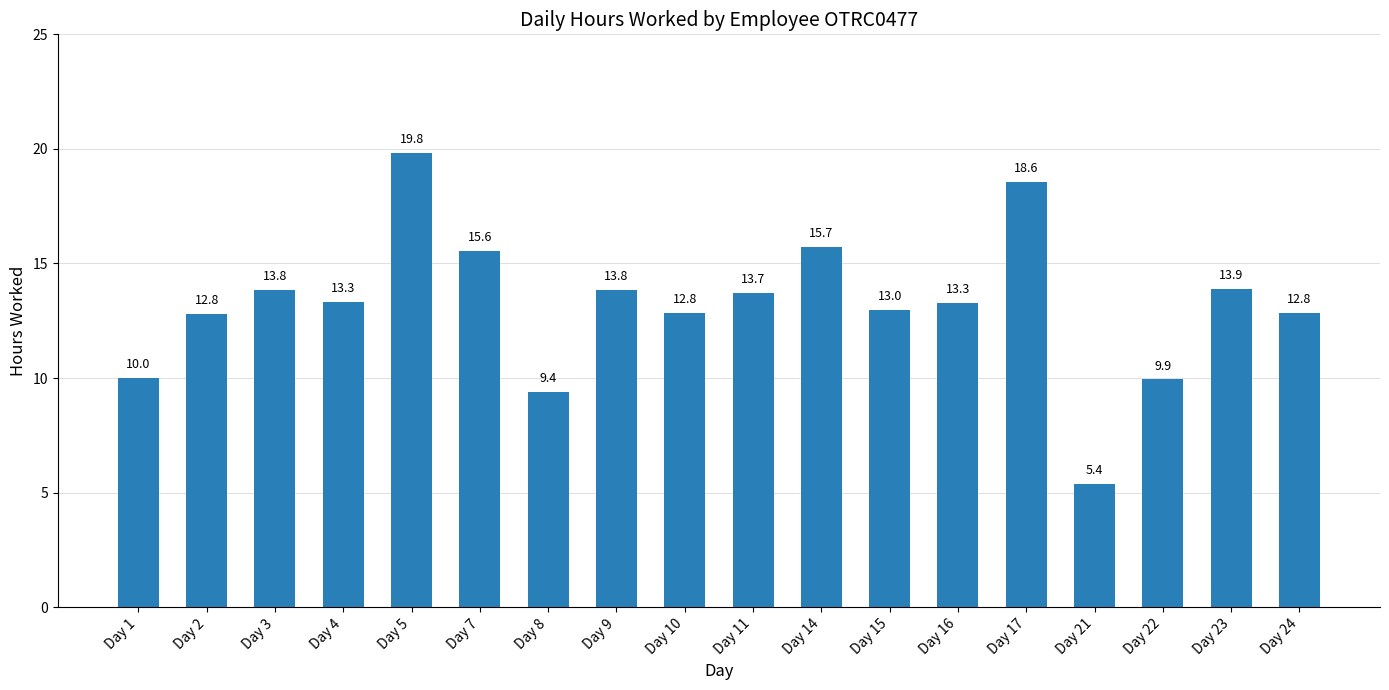

The chart shows a value of 13.8 at Day 9. True or false?

True